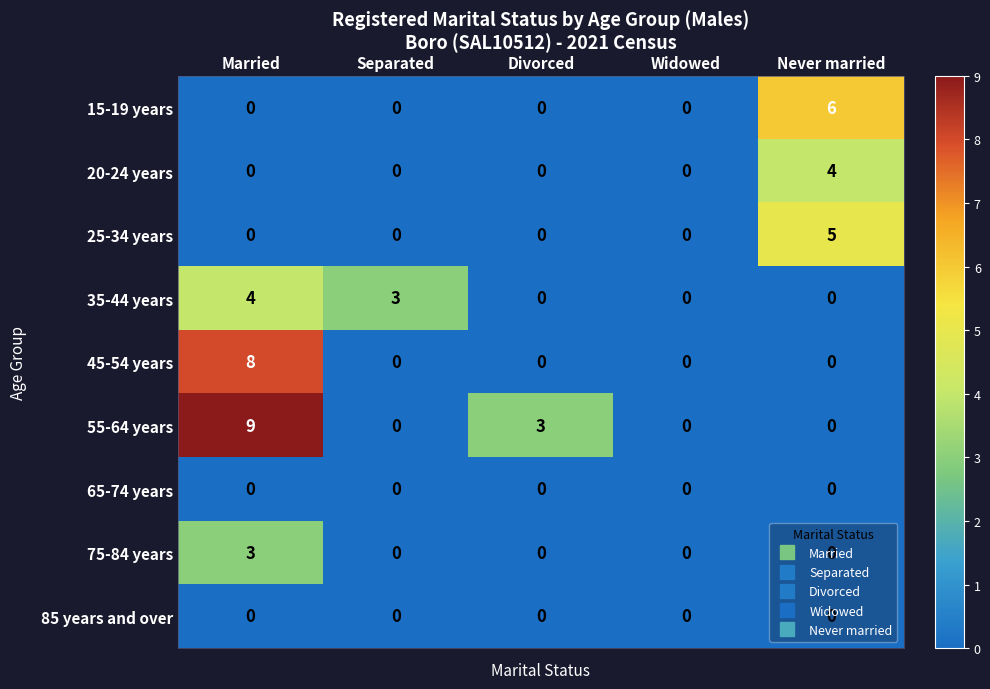

Which series has the widest spread of values?

55-64 years